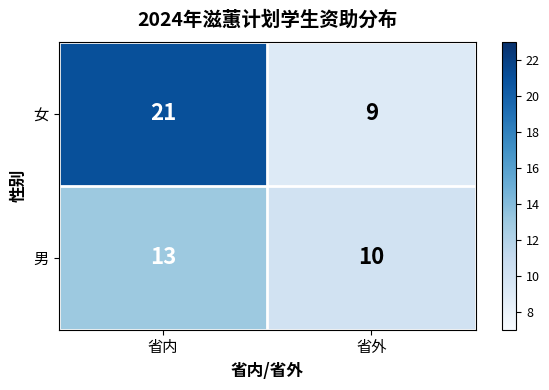

What is the difference between the maximum and minimum values in the 女 series?

12